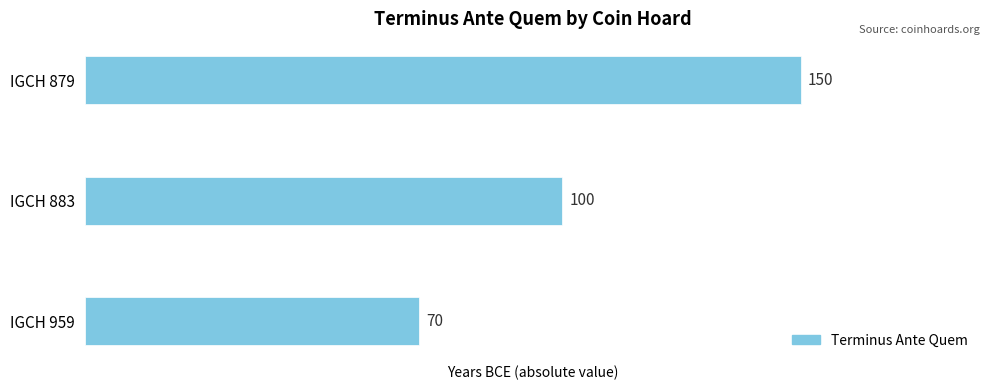

Rank the categories by value from lowest to highest.

IGCH 959, IGCH 883, IGCH 879